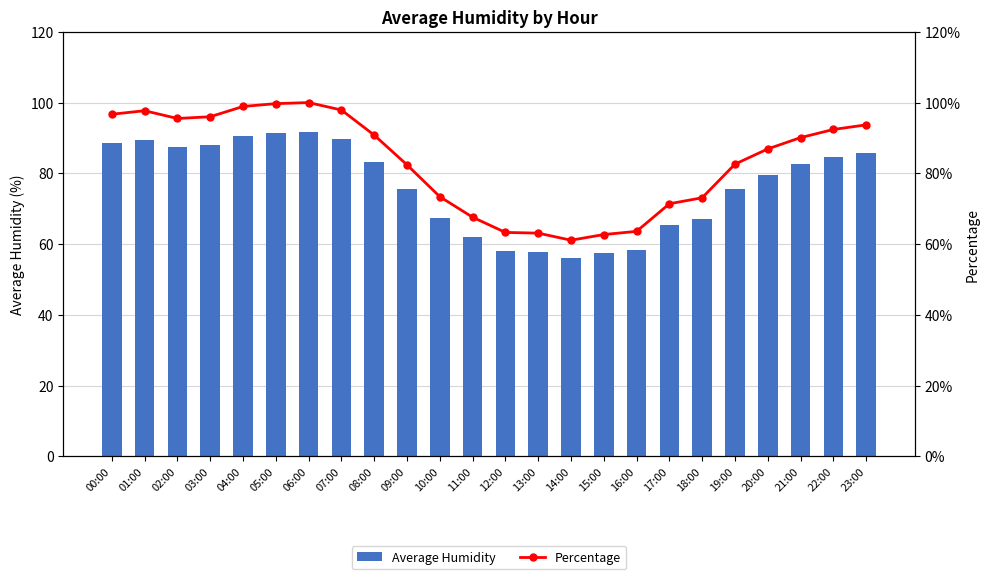

How many groups of bars are there?

24